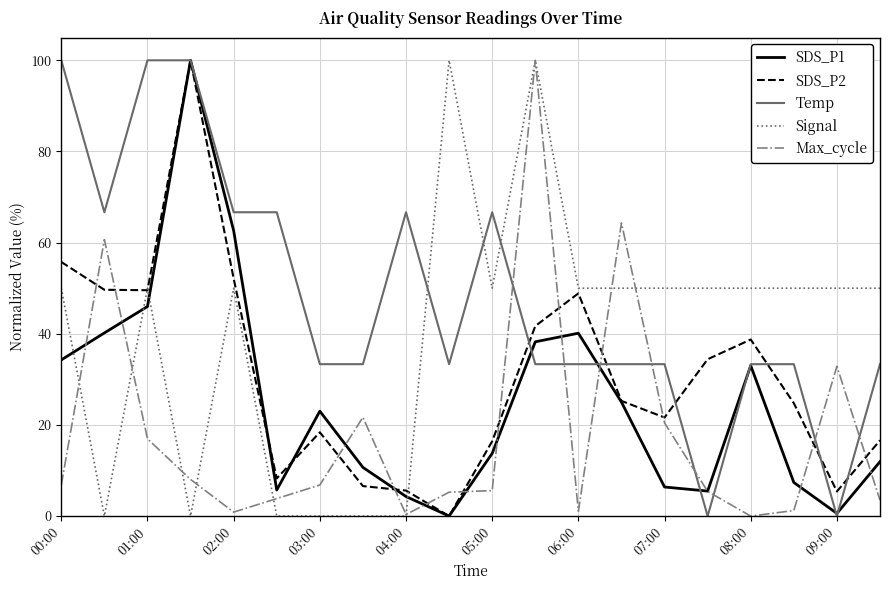

What is the maximum value for Max_cycle?

100.0